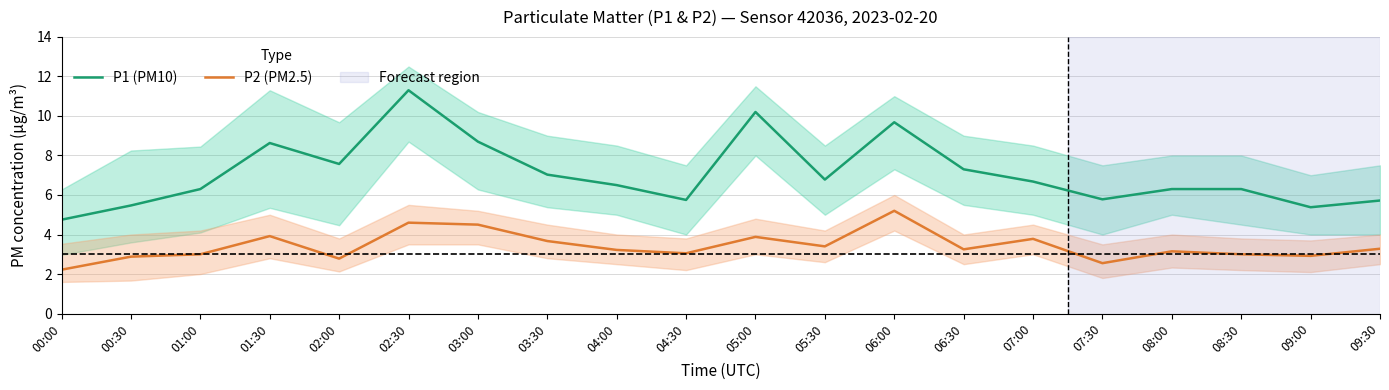

The value of P1 (PM10) at 04:00 is 1.3. True or false?

False